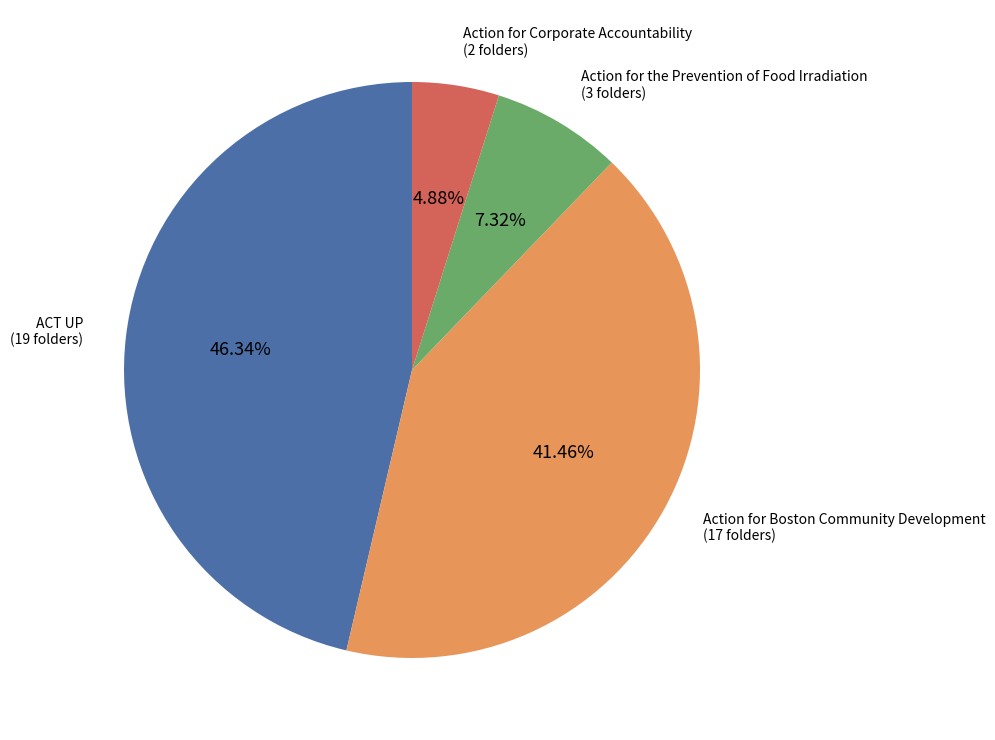

Count the number of slices in the pie.

4